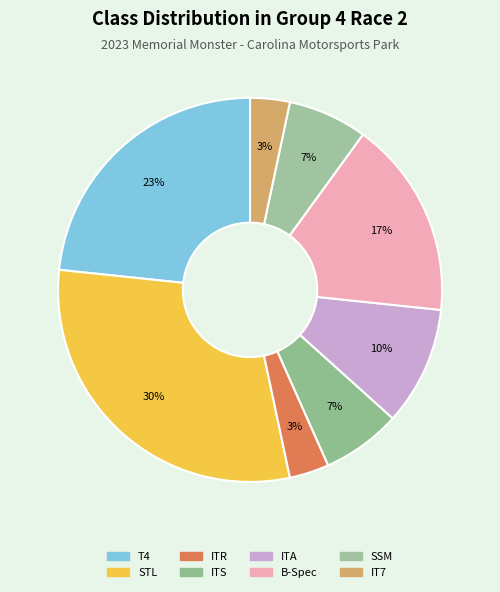

Rank the categories by value from highest to lowest.

STL, T4, B-Spec, ITA, ITS, SSM, ITR, IT7